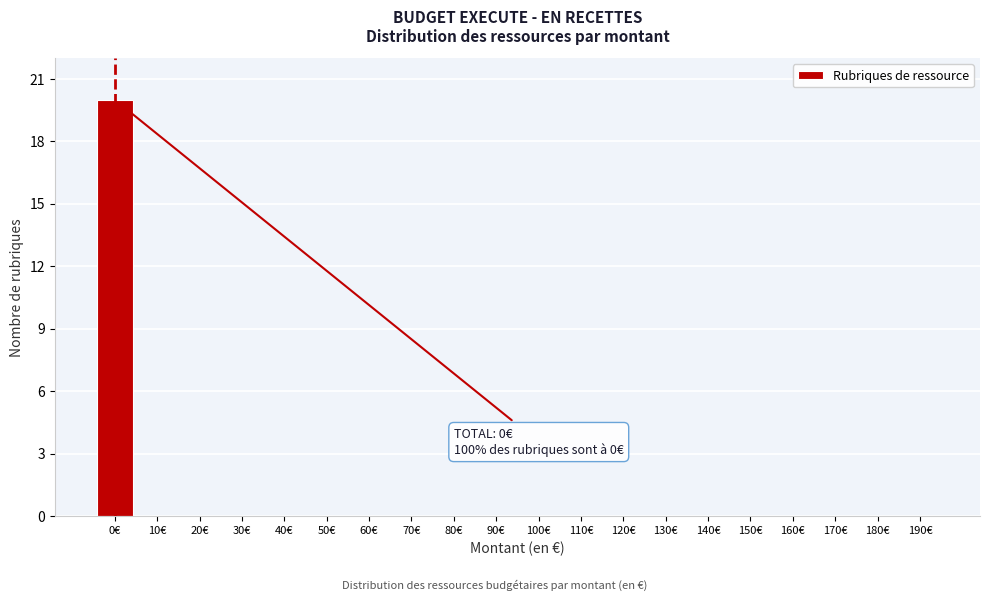

Reading right to left, extract all data points from this chart.

190€=0	180€=0	170€=0	160€=0	150€=0	140€=0	130€=0	120€=0	110€=0	100€=0	90€=0	80€=0	70€=0	60€=0	50€=0	40€=0	30€=0	20€=0	10€=0	0€=20